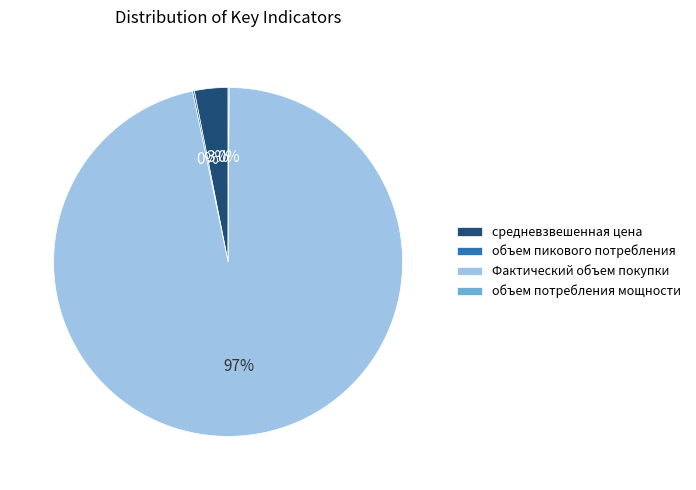

Is Фактический объем покупки the majority of the pie?

Yes